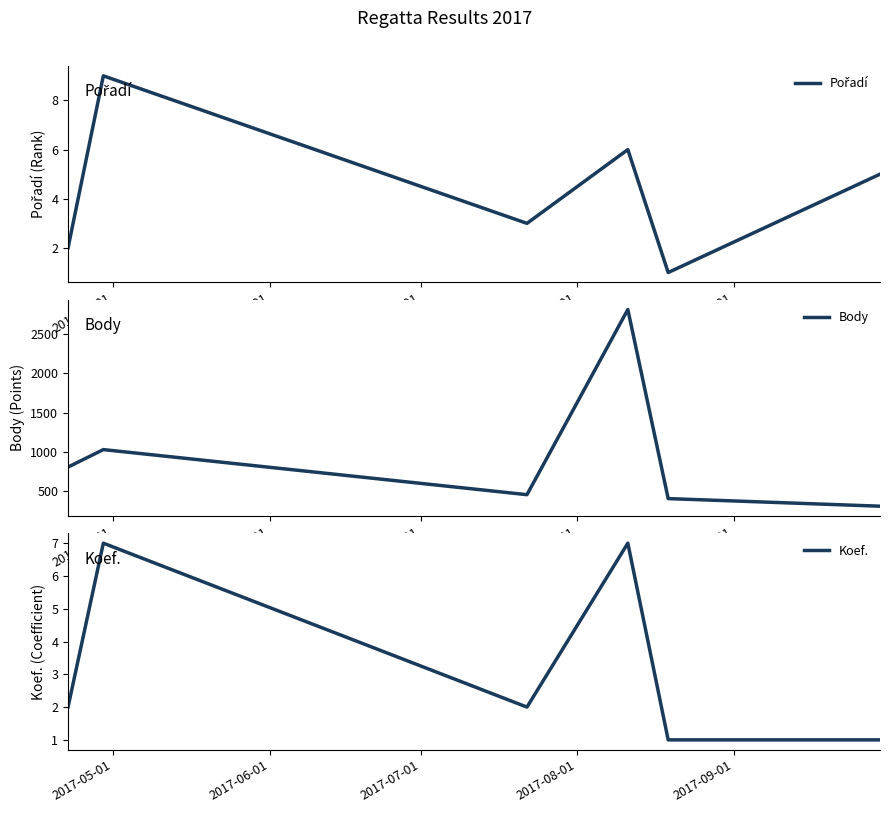

True or false: Body and Koef. cross at least once.

False